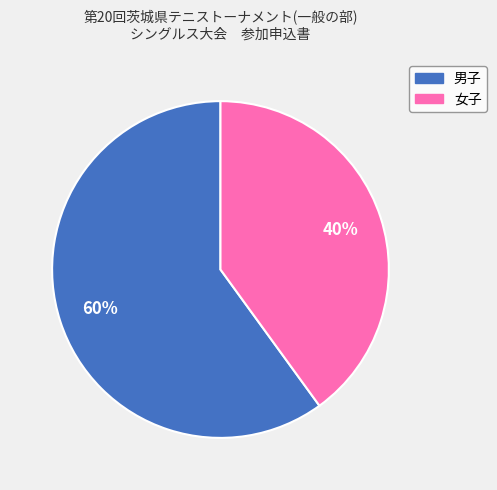

The 女子 slice represents 26% of the pie. True or false?

False